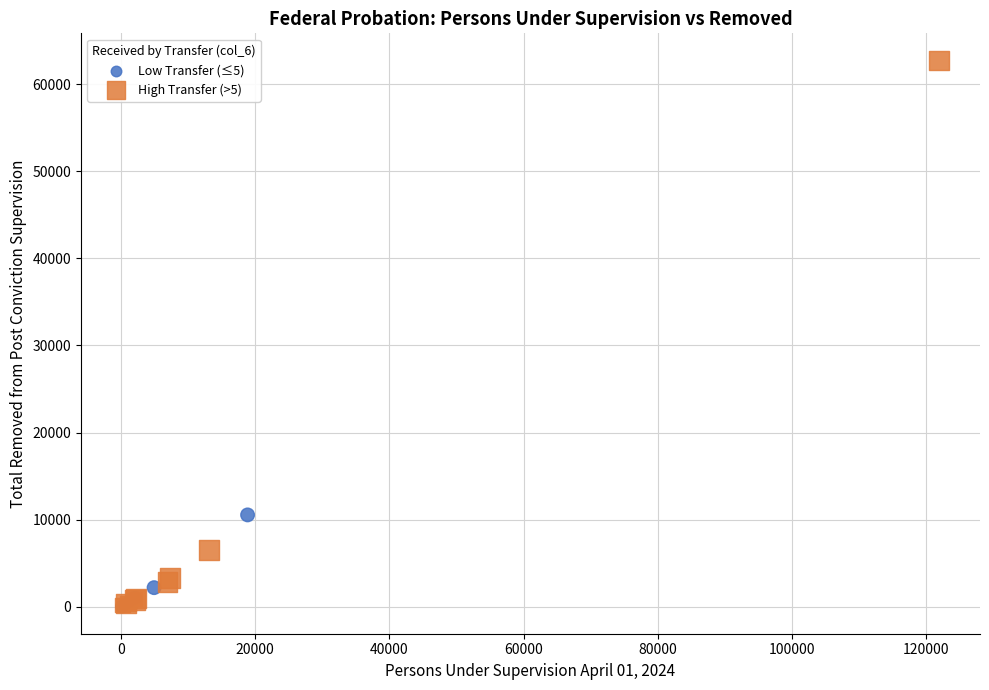

Which series has the widest spread of Y values?

High Transfer (>5)